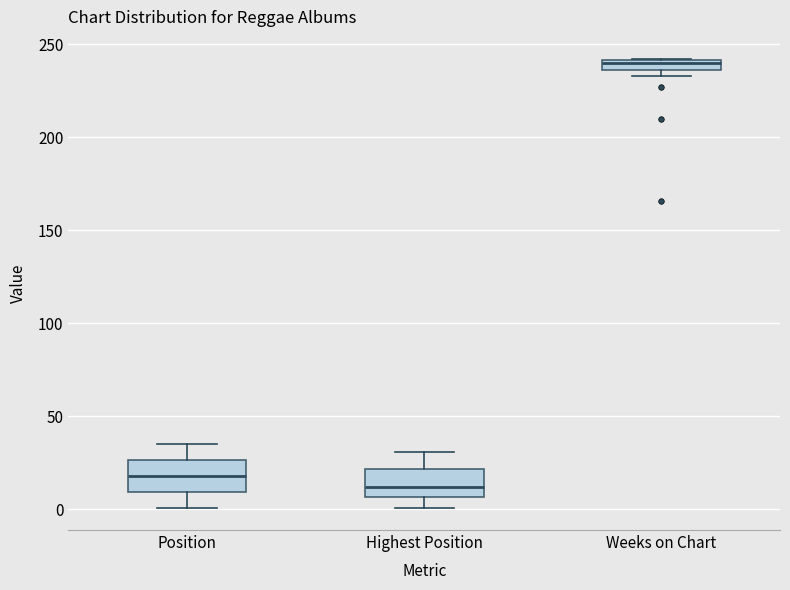

Where is the upper edge of the box for Position on the y-axis? The values are not printed on the chart, so give them approximately, as read against the axis.

25